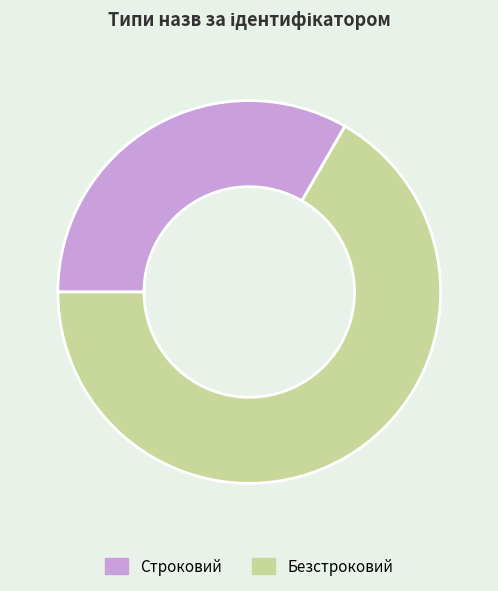

Which category has the smallest portion of the pie?

Строковий